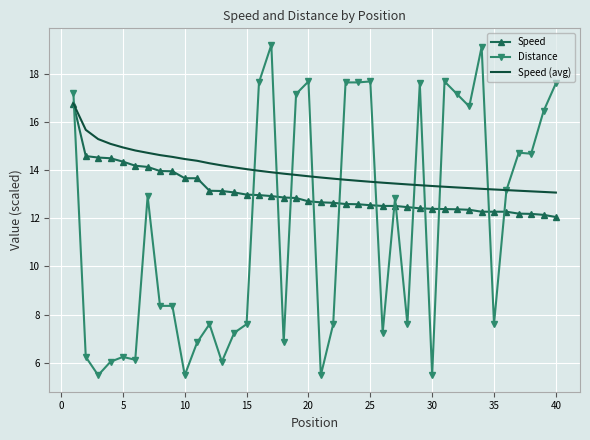

What is the sum of all Speed (avg) values?

558.0